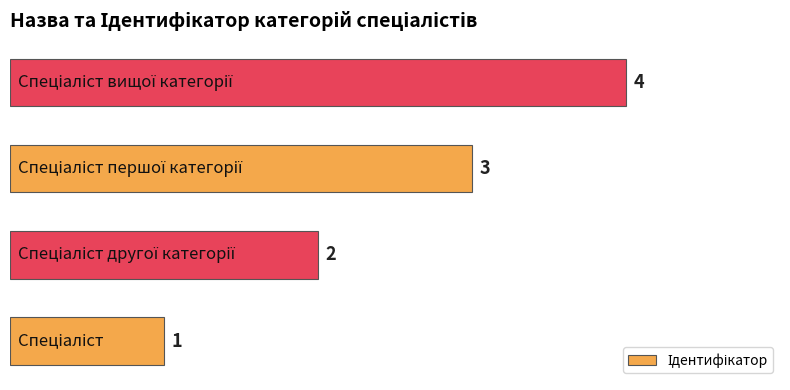

How many values are between 2 and 4?

3